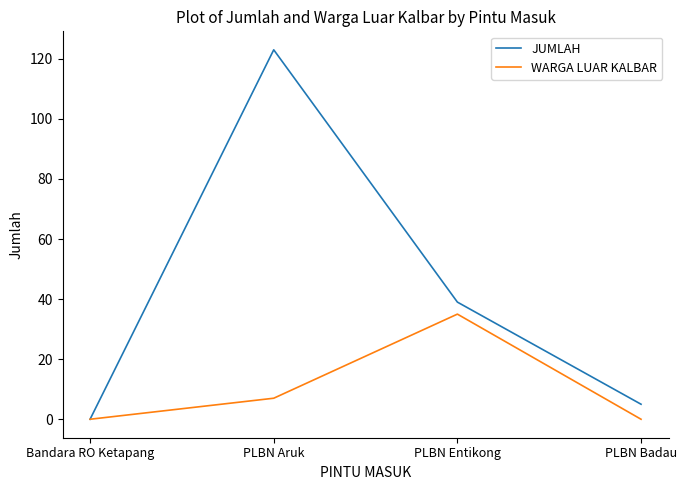

What is the difference between the WARGA LUAR KALBAR values at Bandara RO Ketapang and PLBN Entikong?

35